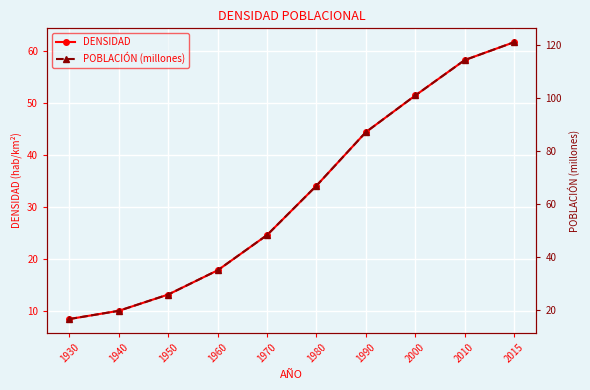

Read the POBLACIÓN (millones) value at 1980.

66.8